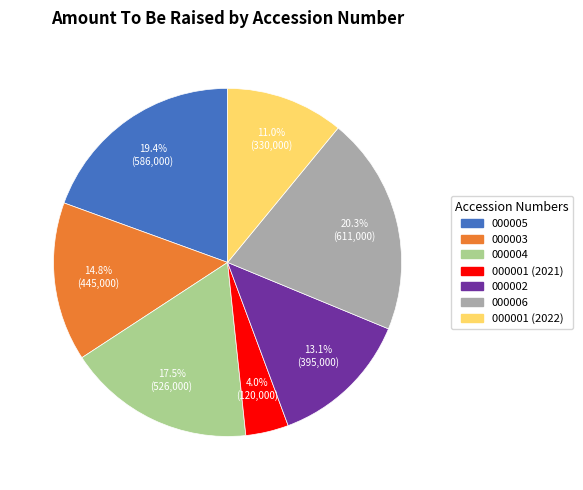

Is there any slice that represents more than half of the pie?

No